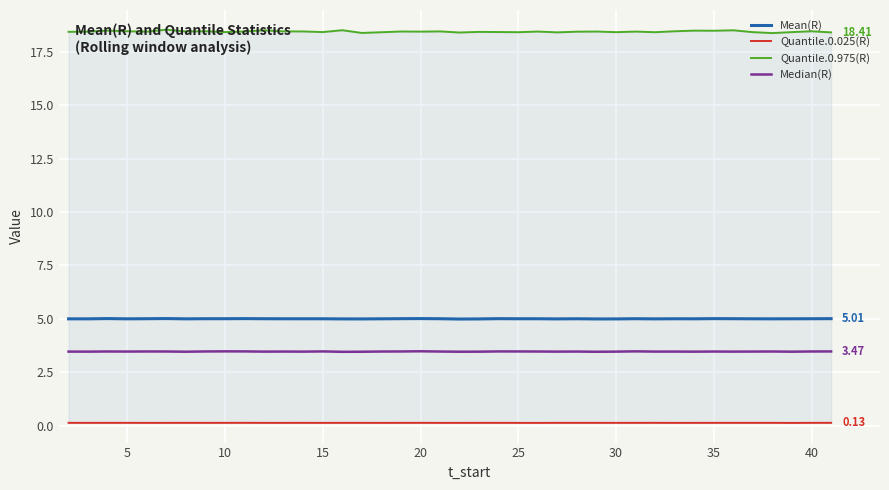

At how many categories does at least one series exceed 9?

40